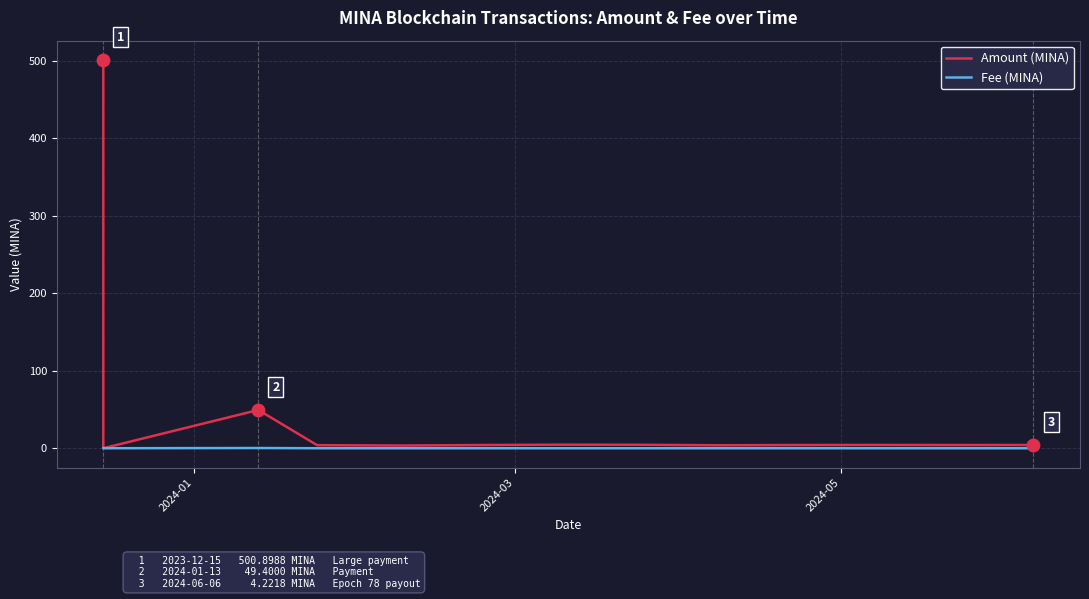

Is the value of Fee (MINA) at 9 greater than the value of Amount (MINA) at 12?

No